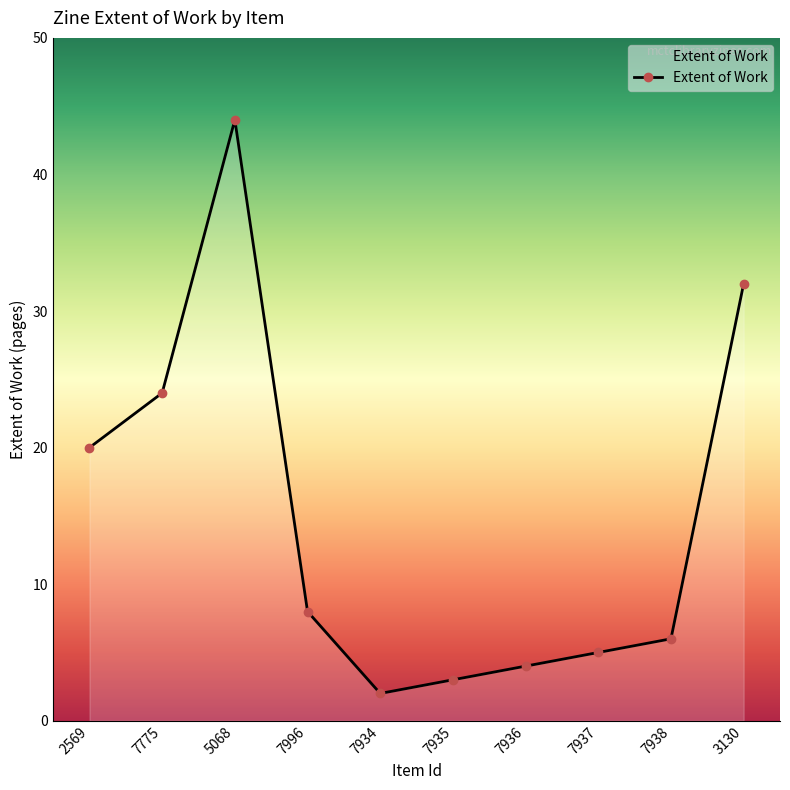

How many series are shown in this chart?

1